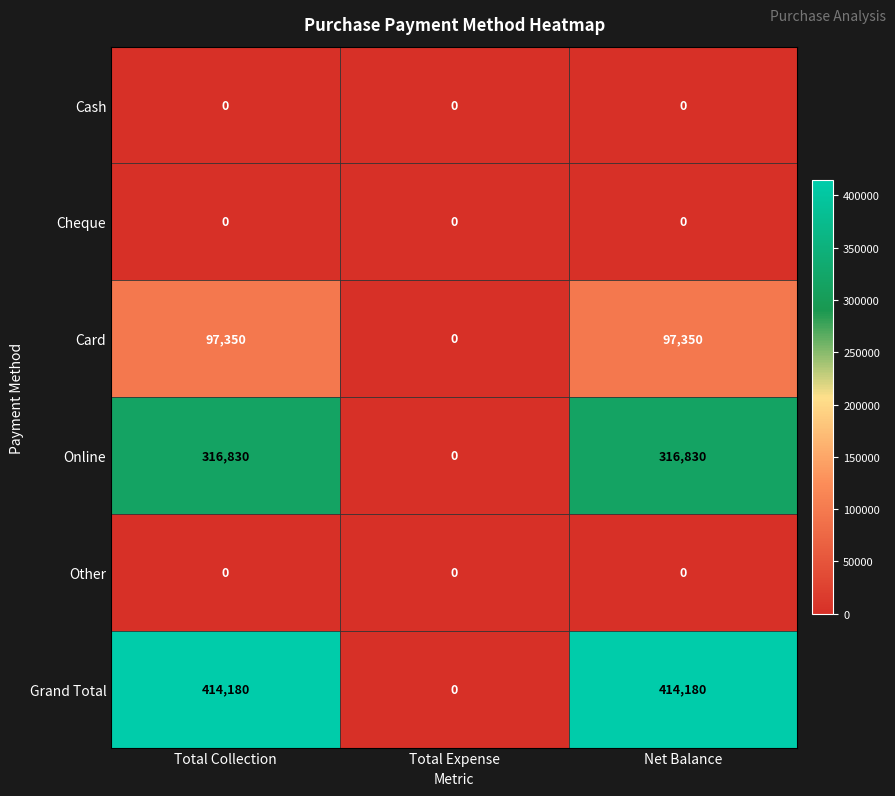

True or false: Cheque has a value of 0 at Net Balance.

True